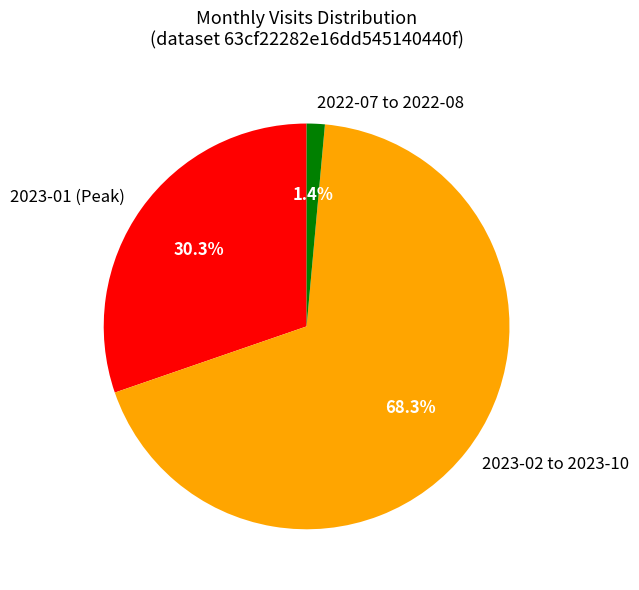

Which category has the biggest portion of the pie?

2023-02 to 2023-10